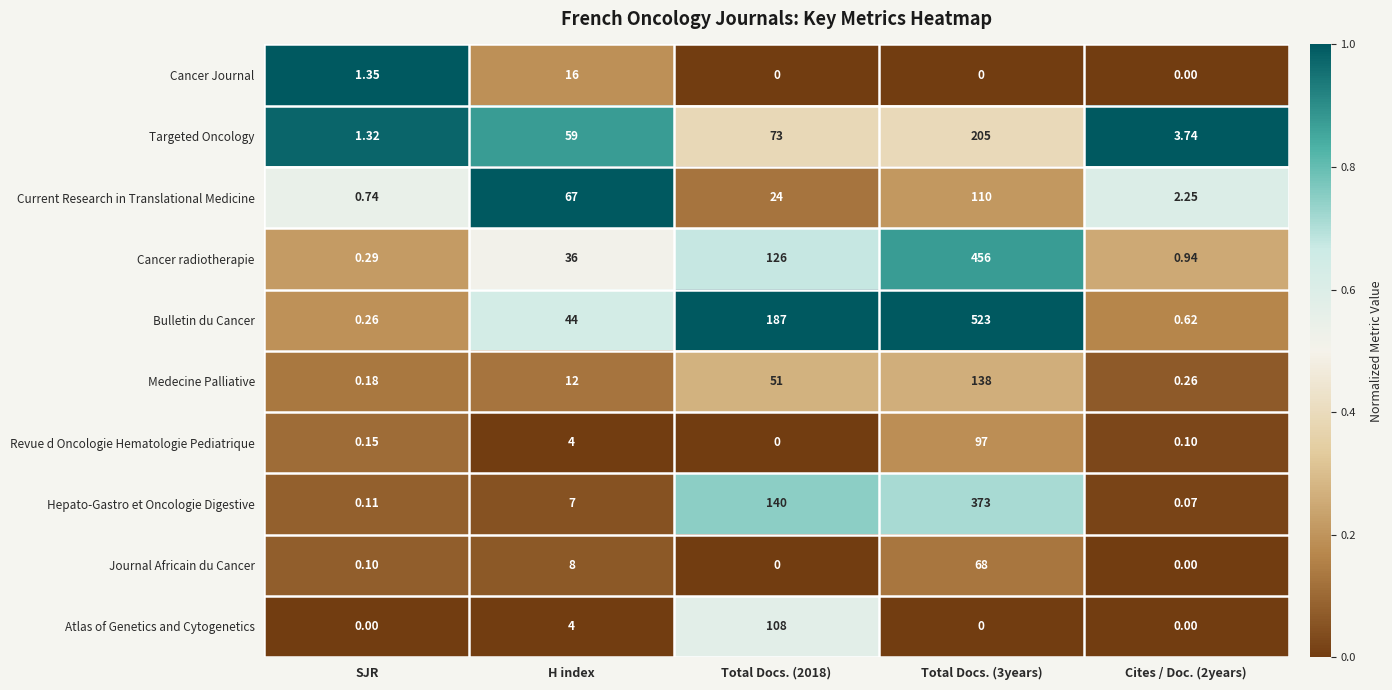

At which label is Atlas of Genetics and Cytogenetics closest to 54?

H index